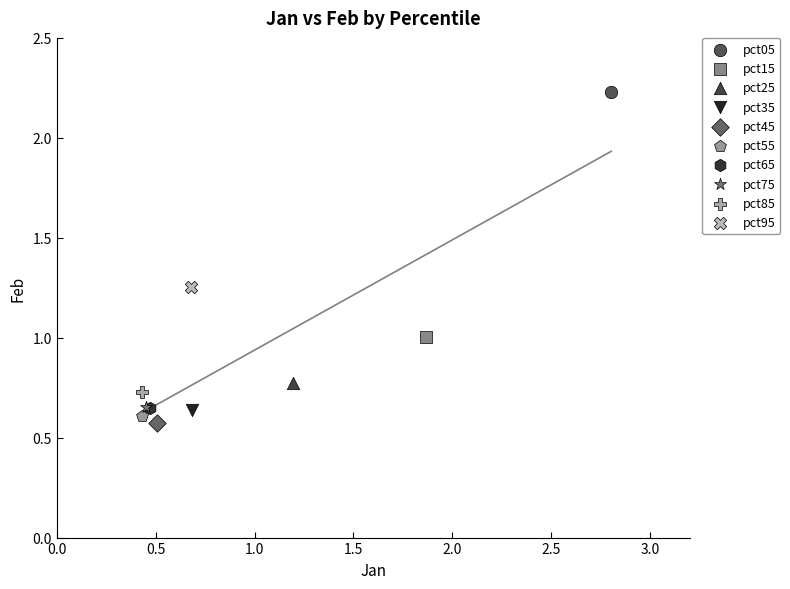

Which series contains the highest Y value?

pct05